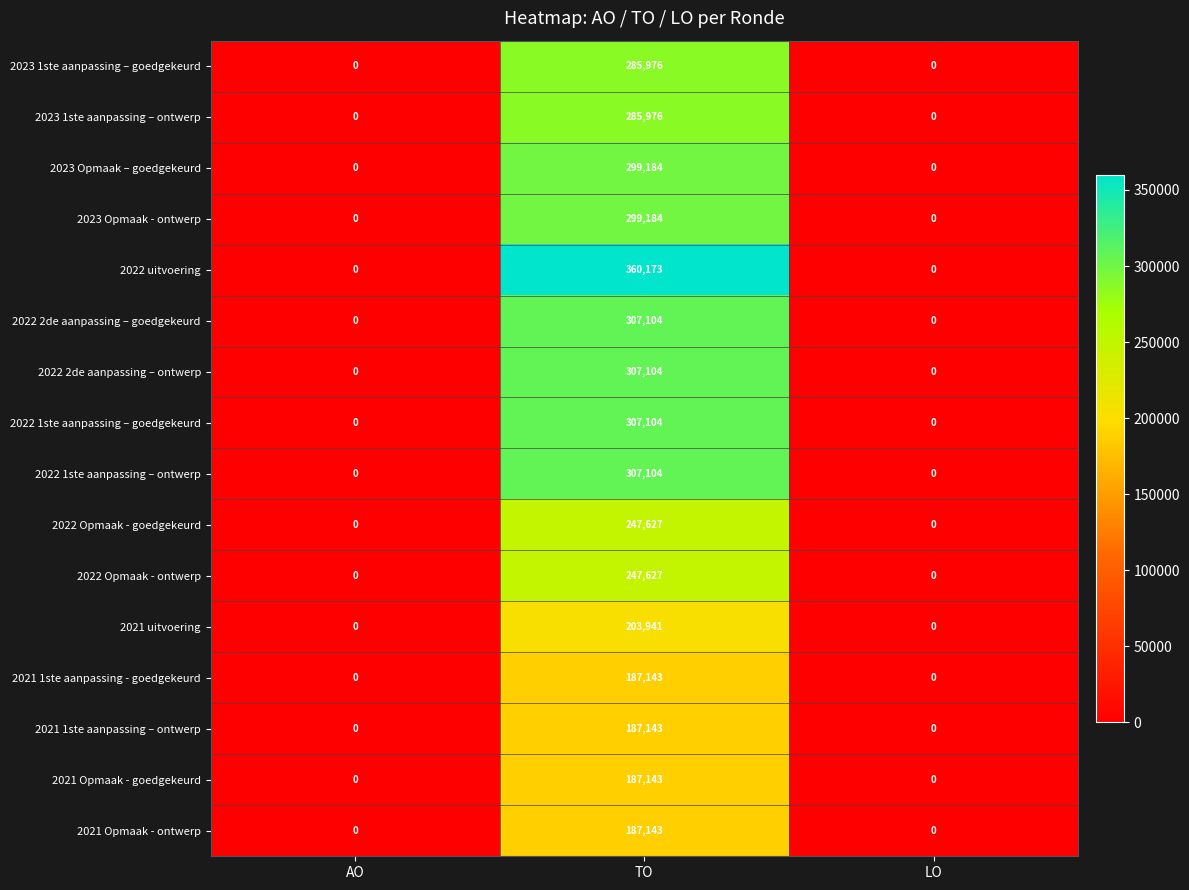

Which category has the highest value in the 2021 uitvoering series?

TO